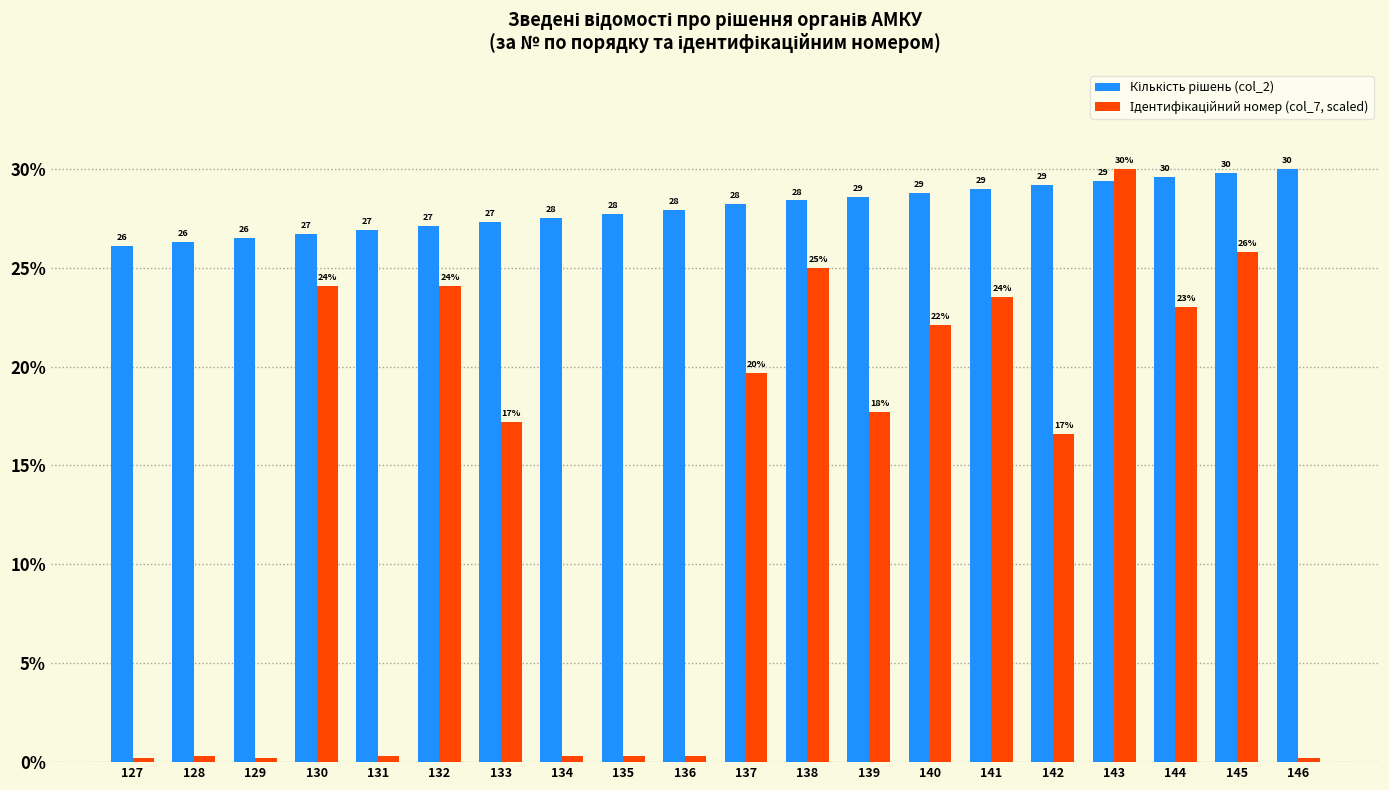

At which category is the sum across all series the highest?

143